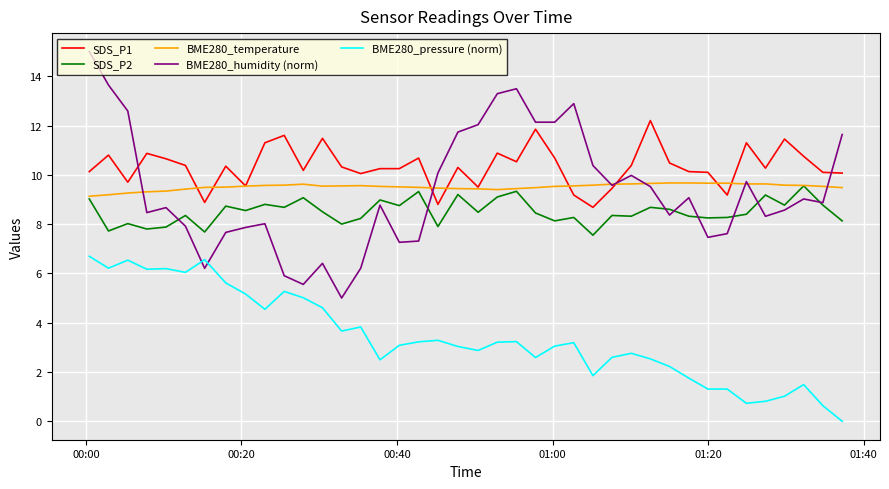

How many times do SDS_P2 and BME280_humidity (norm) cross each other?

8